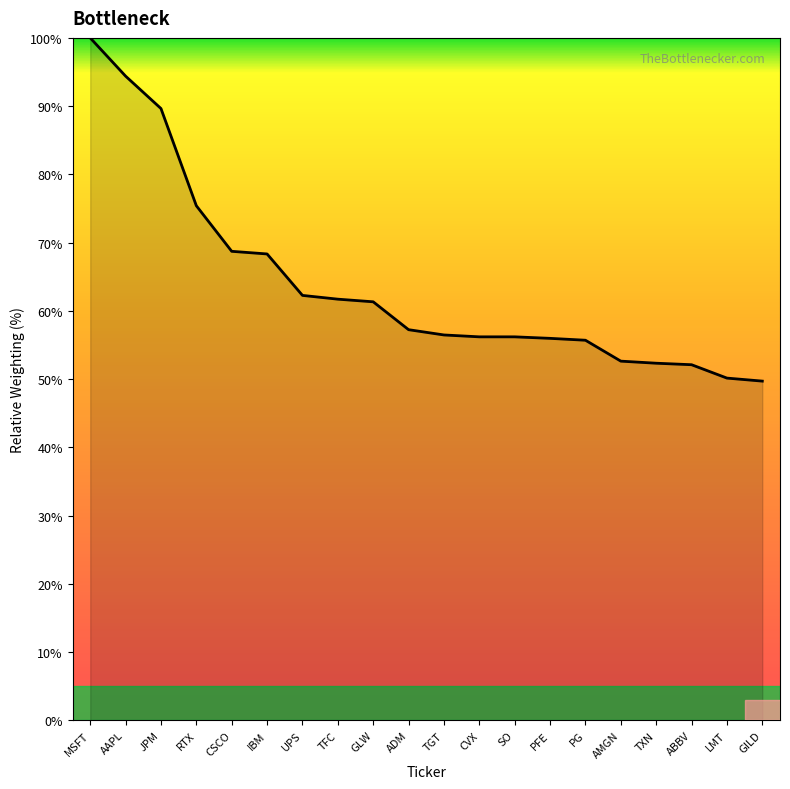

Rank the categories by value from highest to lowest.

MSFT, AAPL, JPM, RTX, CSCO, IBM, UPS, TFC, GLW, ADM, TGT, CVX, SO, PFE, PG, AMGN, TXN, ABBV, LMT, GILD